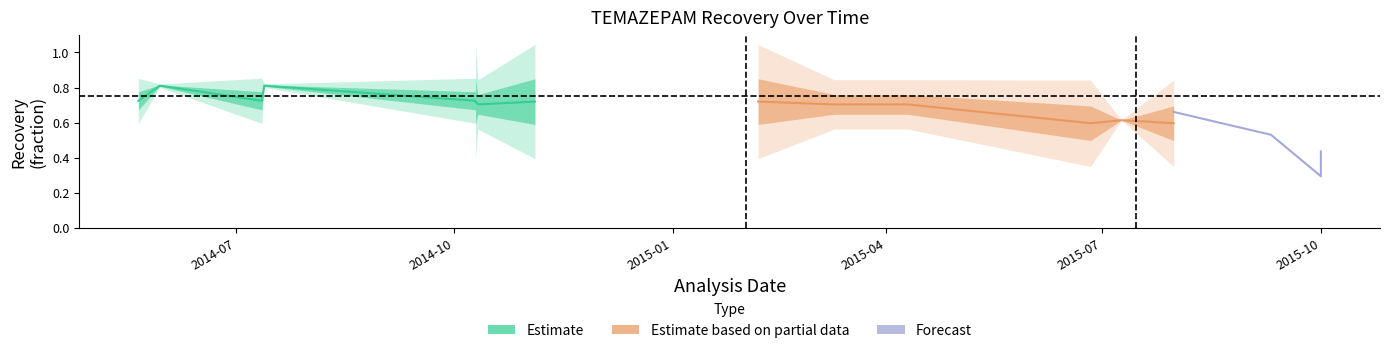

In RECOVERY, how many points are higher than both neighbors (excluding endpoints)?

5